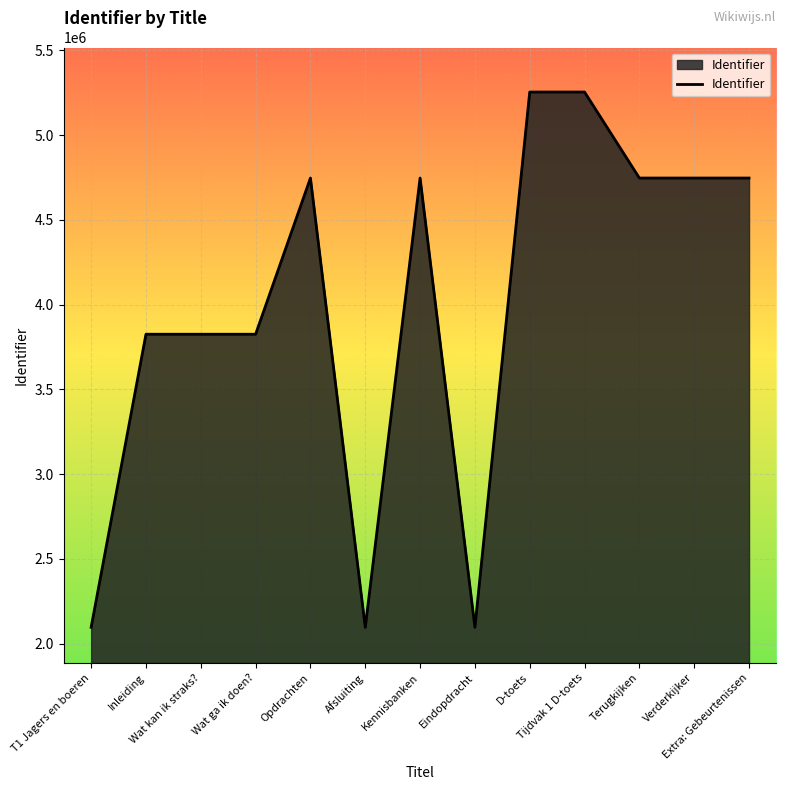

What is the difference between the maximum and minimum values?

3157774